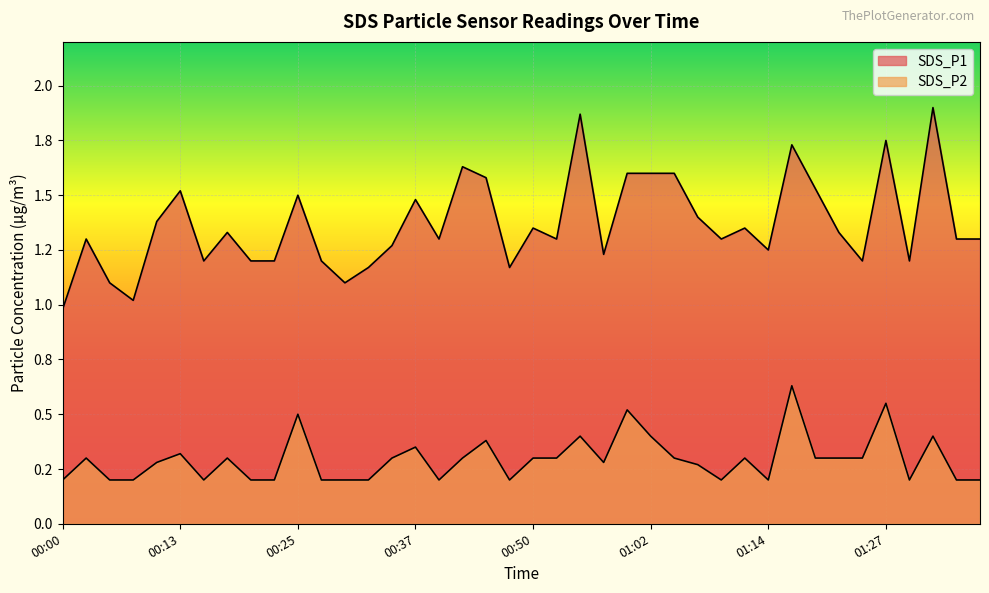

How many data points in SDS_P1 are less than 1?

1